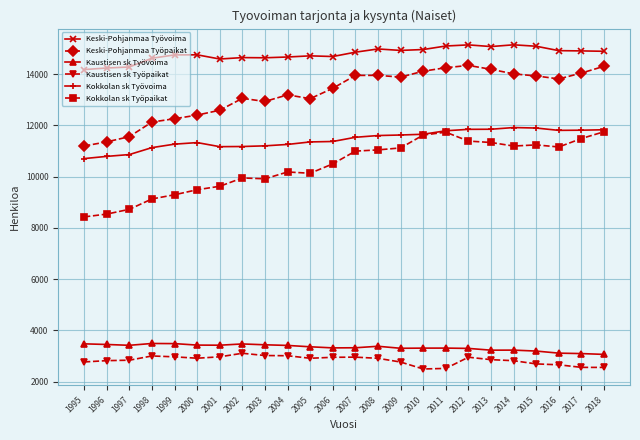

How many values in the Kokkolan sk Työpaikat series are below 10995?

12